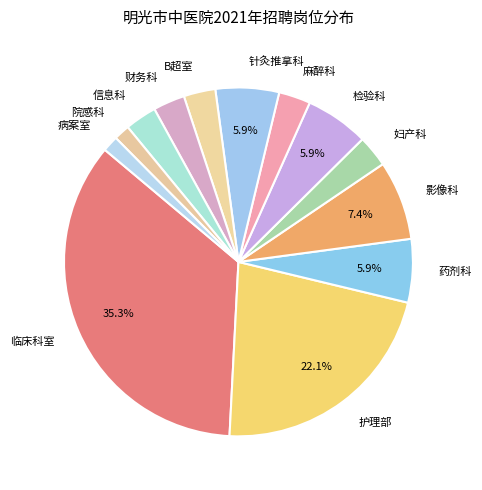

Which has a higher value, 针灸推拿科 or 护理部?

护理部